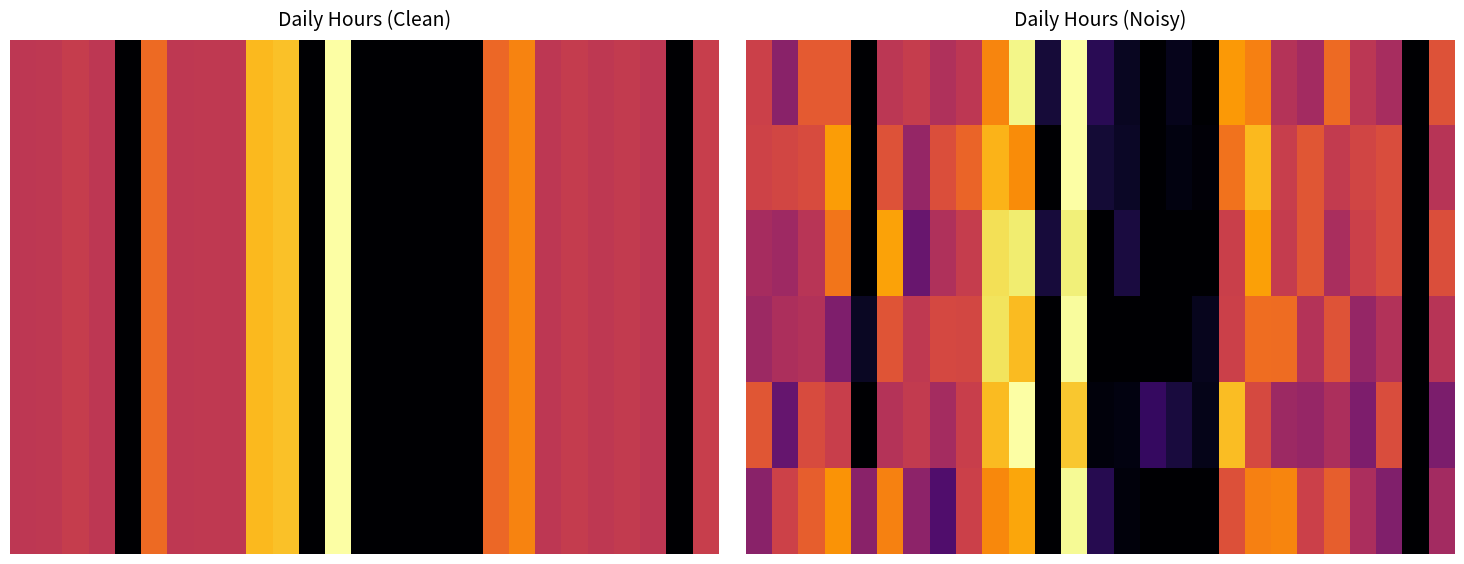

Between 17 and 22, which is larger?

22